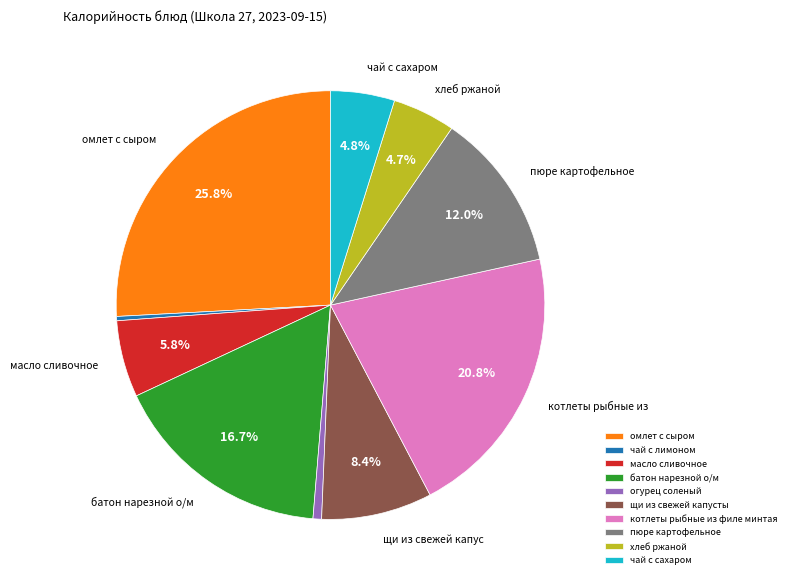

Is it true that котлеты рыбные из филе минтая is 15% of the pie?

False